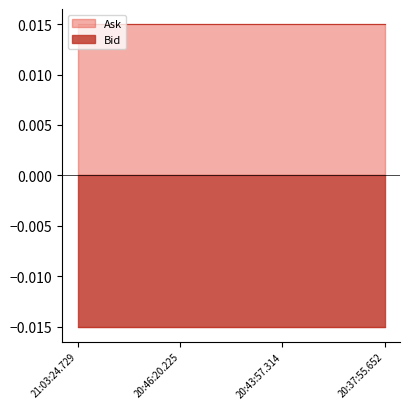

True or false: Bid has more than 1 points higher than both neighbors.

False